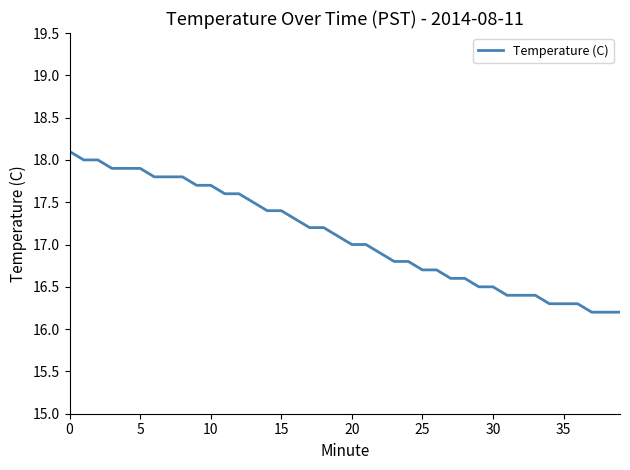

What is the difference between the maximum and minimum values?

1.9